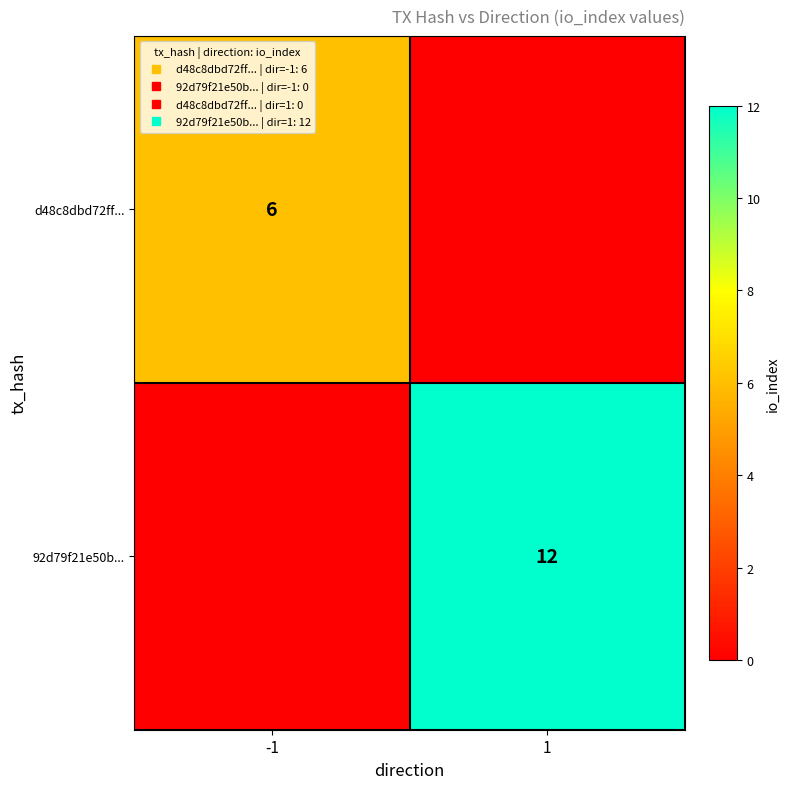

Between -1 and 1, which series saw the biggest shift?

92d79f21e50b...